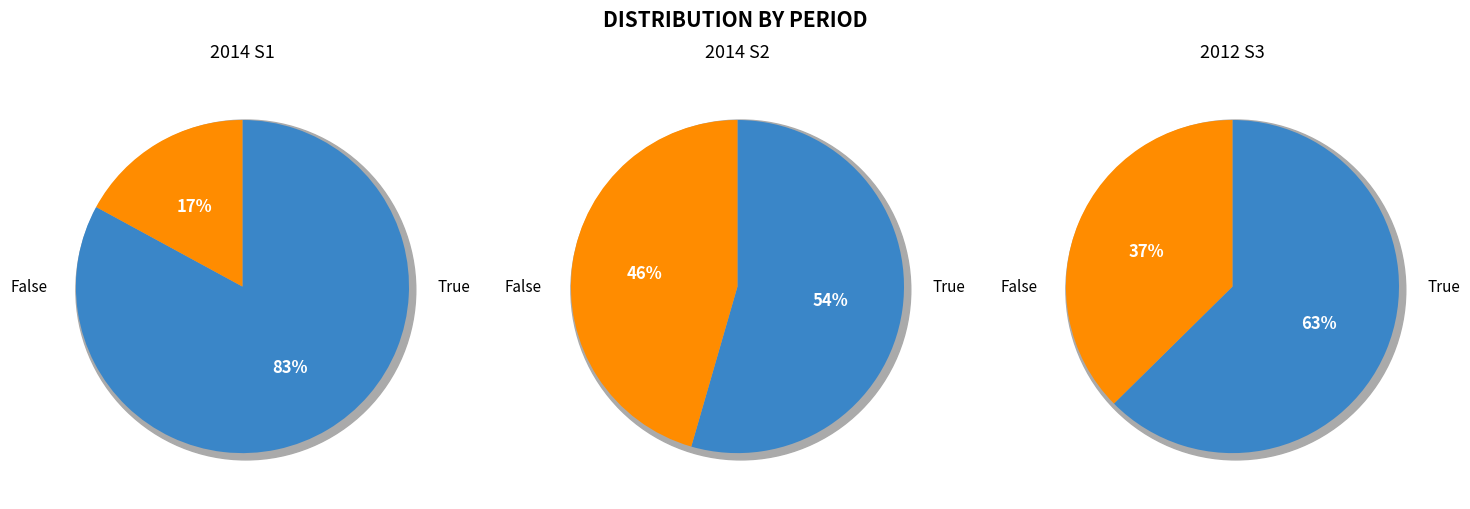

Is the sum of values and 2 greater than half?

Yes